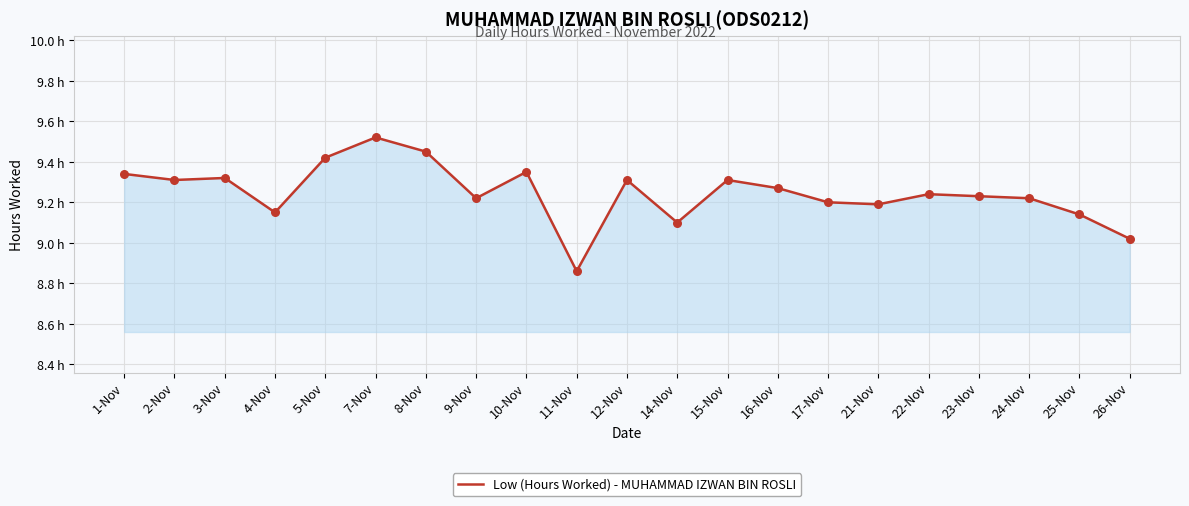

What is the change in value from 5-Nov to 9-Nov?

-0.2